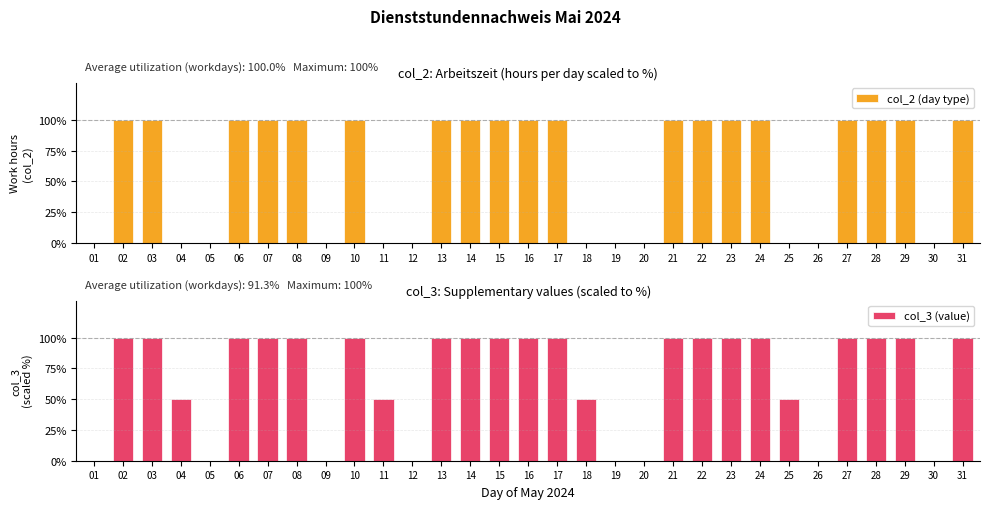

At which label is col_3 (value) closest to 50?

04